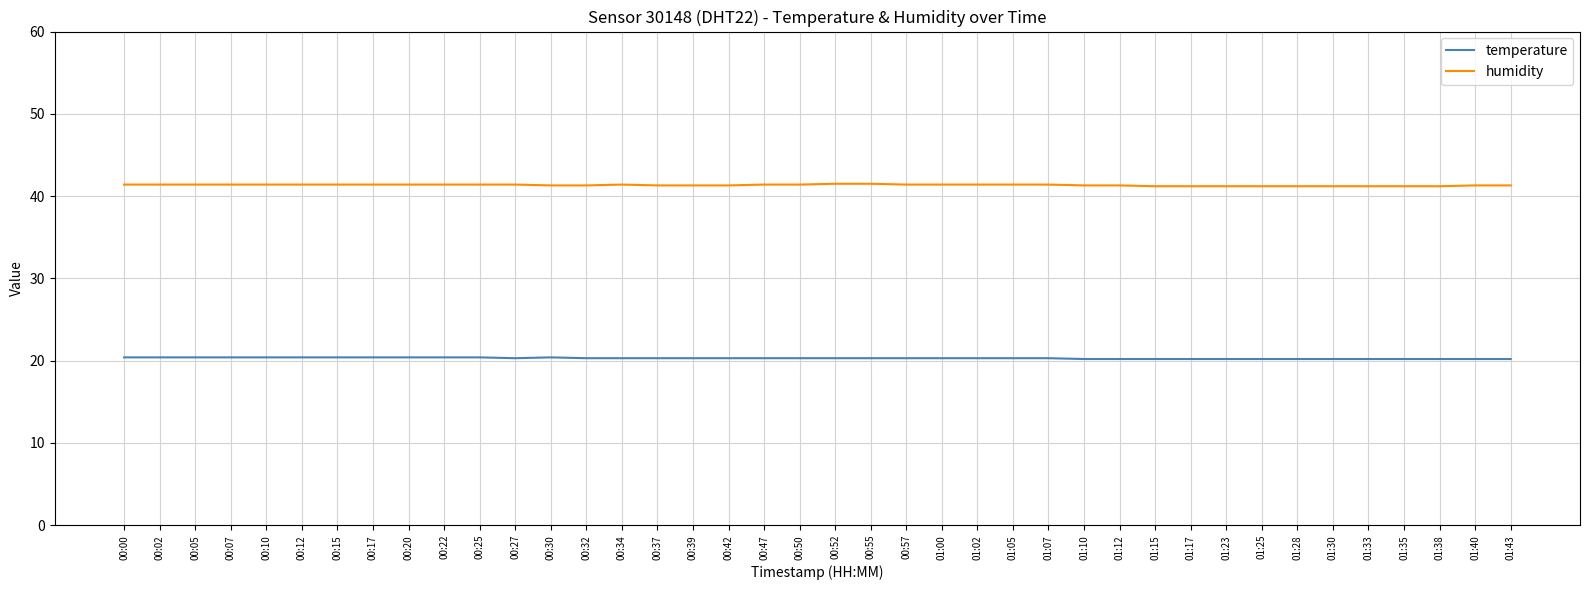

True or false: temperature and humidity cross at least once.

False